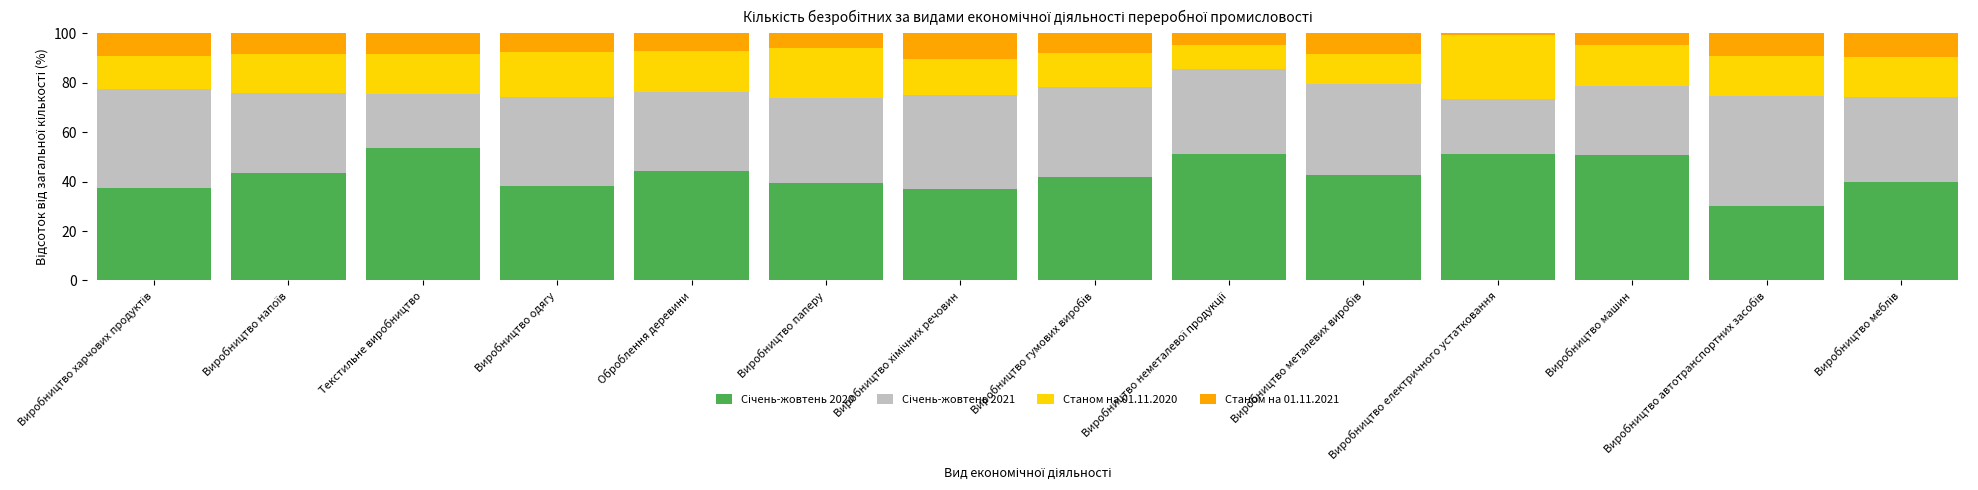

What is the total value across all series at Текстильне виробництво?

100.0